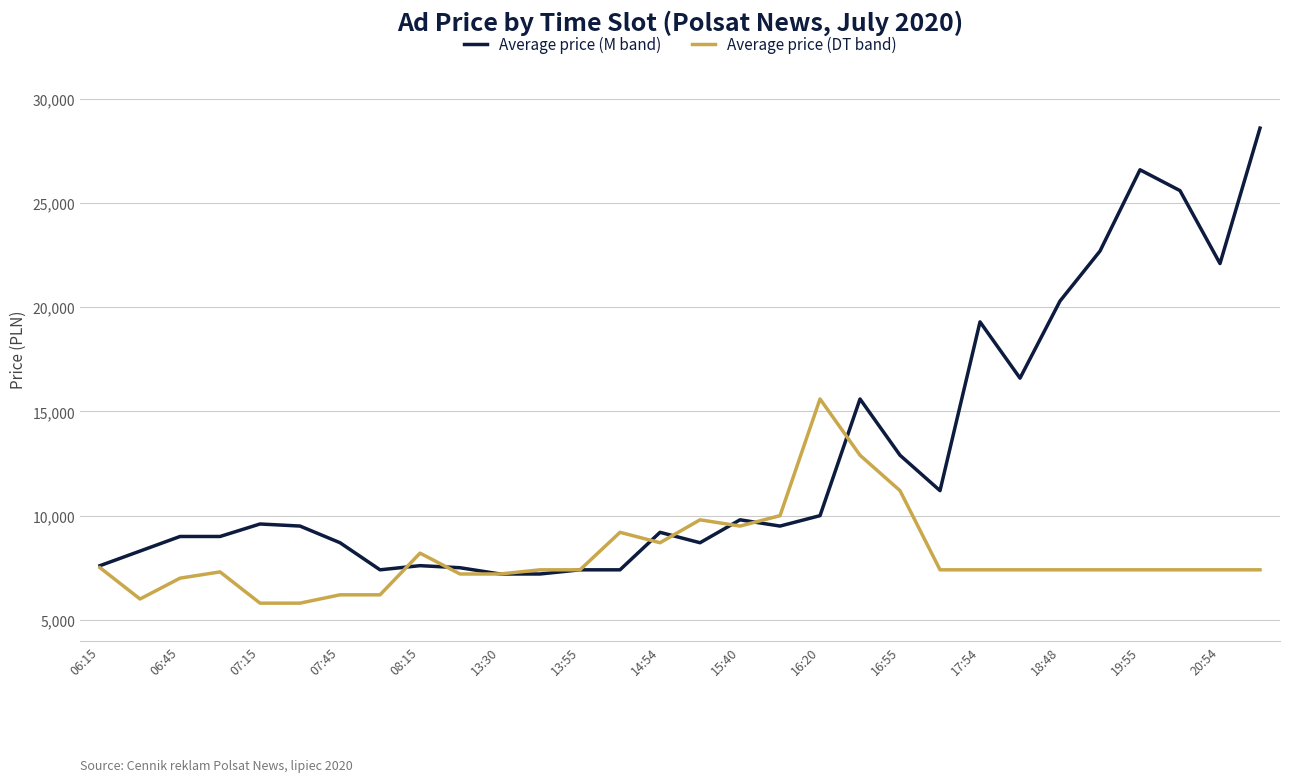

List the series in order of their peak value, lowest first.

Average price (DT band), Average price (M band)